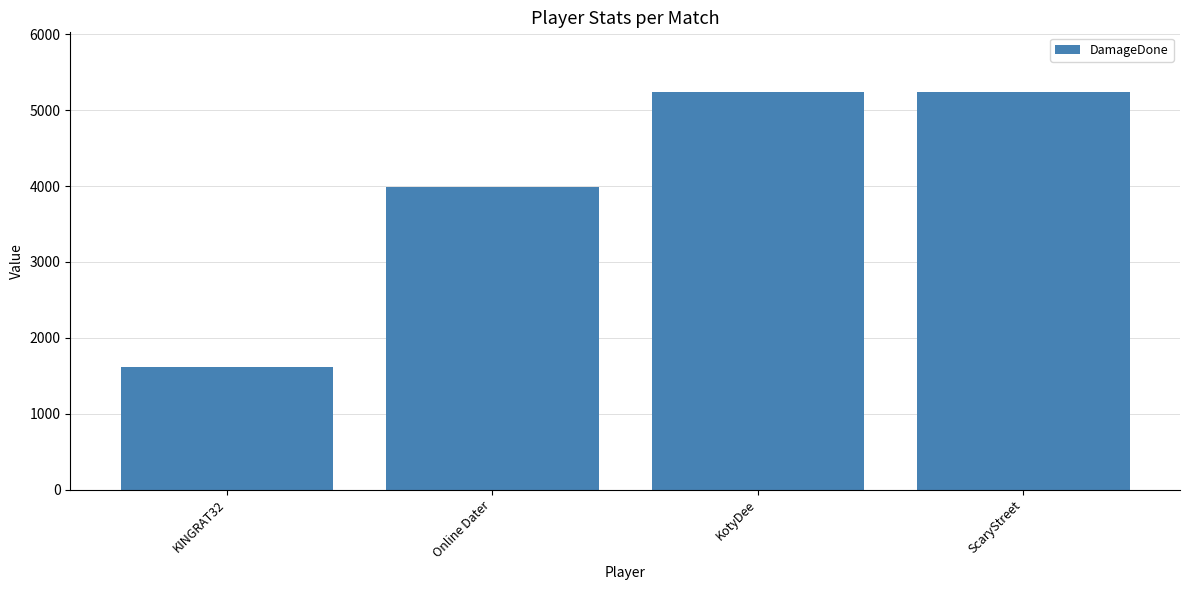

What is the difference between the values at KINGRAT32 and Online Dater?

2369